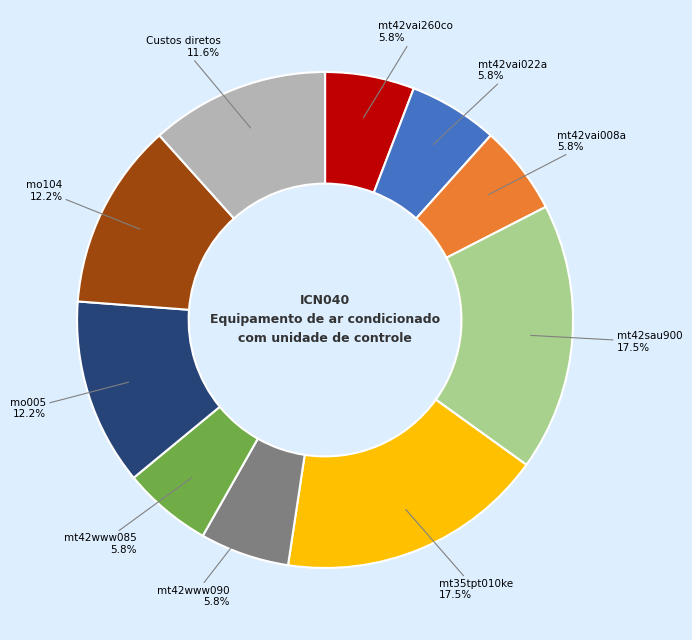

To the nearest percent, what is the combined percentage of mt42vai008a and mt42www085?

12%